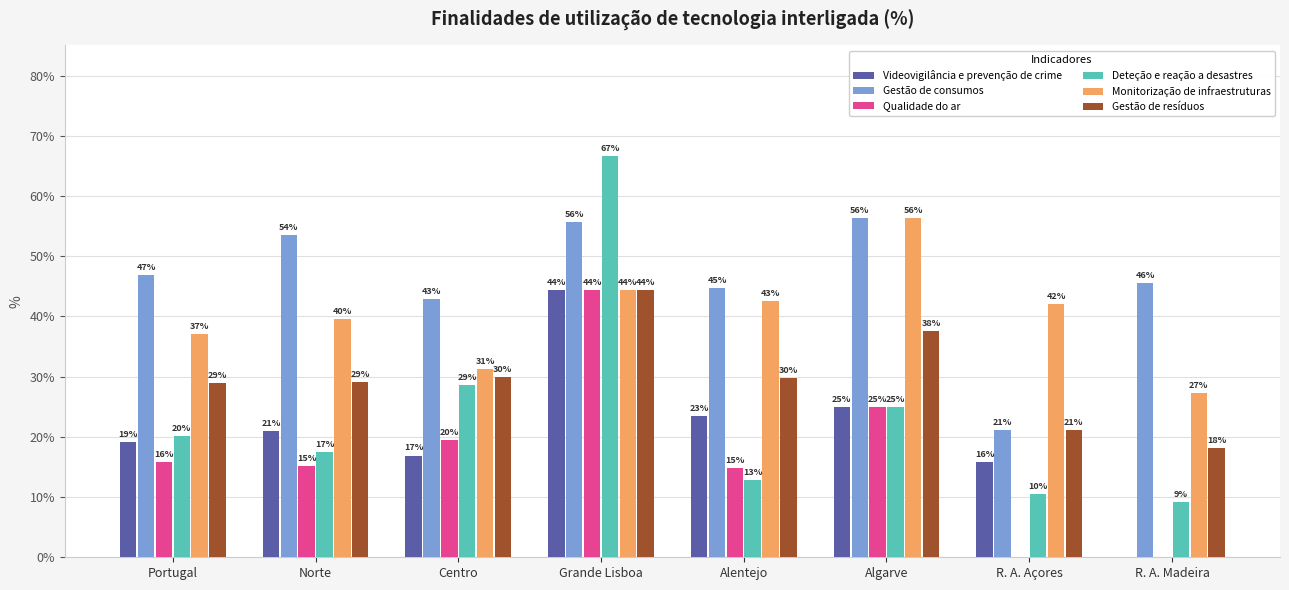

What are all the series names shown in the legend?

Videovigilância e prevenção de crime, Gestão de consumos, Qualidade do ar, Deteção e reação a desastres, Monitorização de infraestruturas, Gestão de resíduos